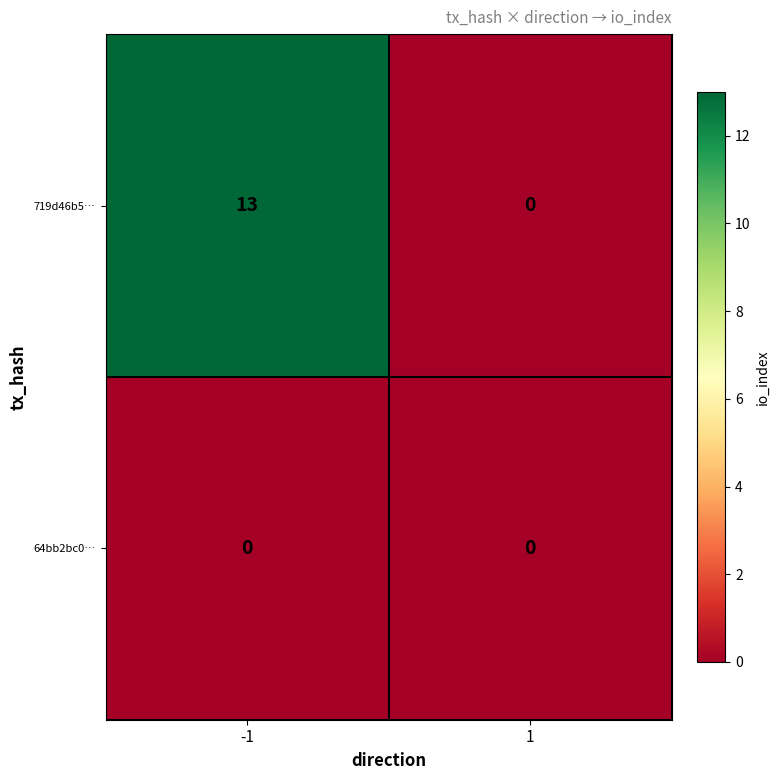

What is the difference between the 719d46b5… values at 1 and -1?

13